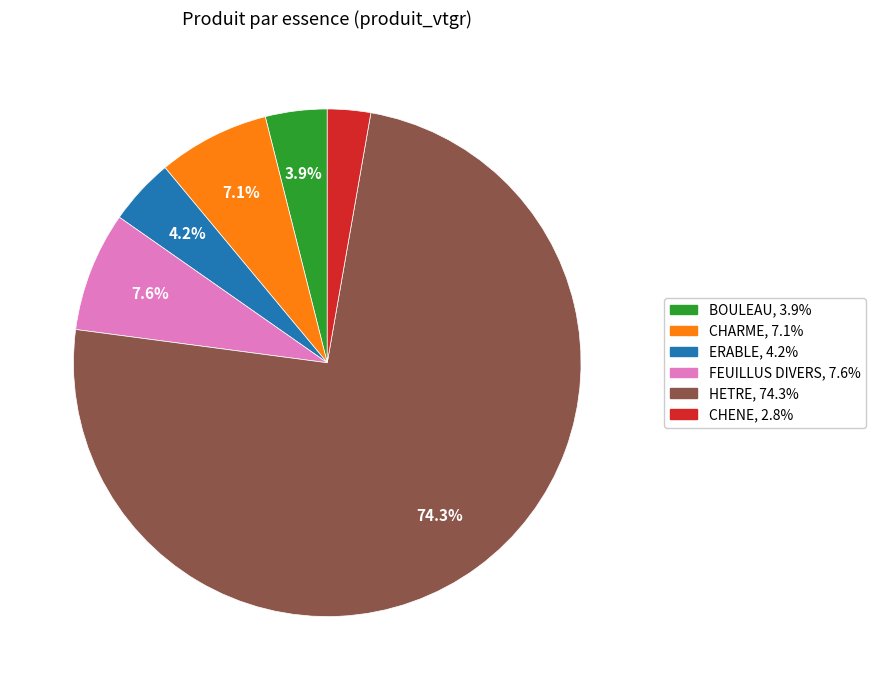

What is the ratio of the value at BOULEAU to the value at FEUILLUS DIVERS?

0.5